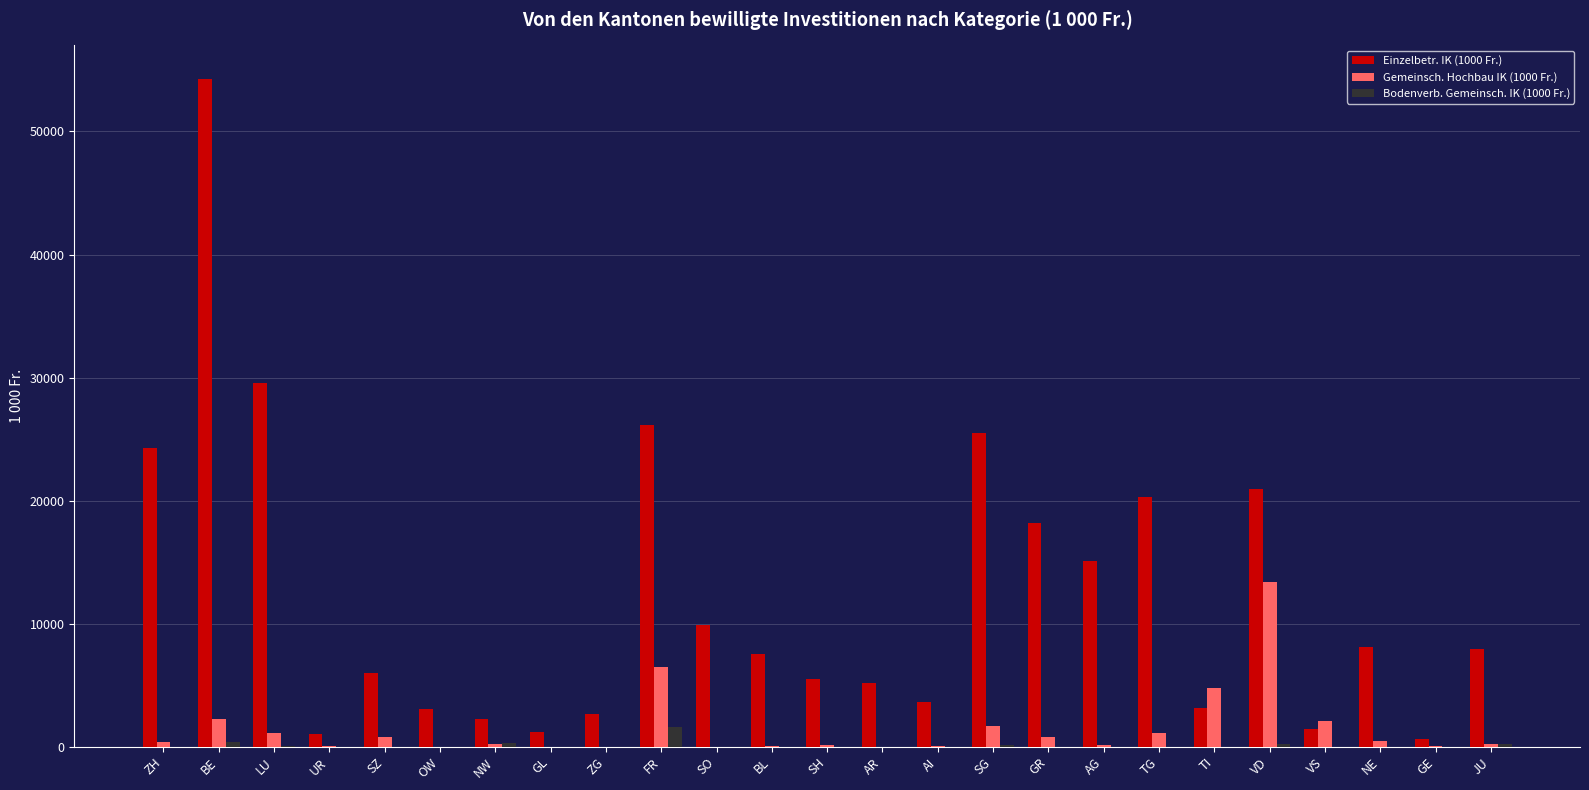

What is the sum of the Bodenverb. Gemeinsch. IK (1000 Fr.) values at SG and GE?

165.0